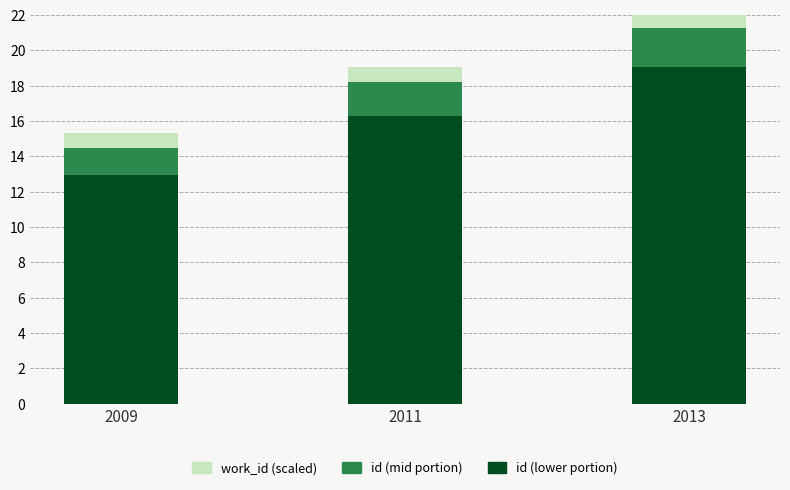

List the labels in order of id (mid portion) value, largest first.

2013, 2011, 2009